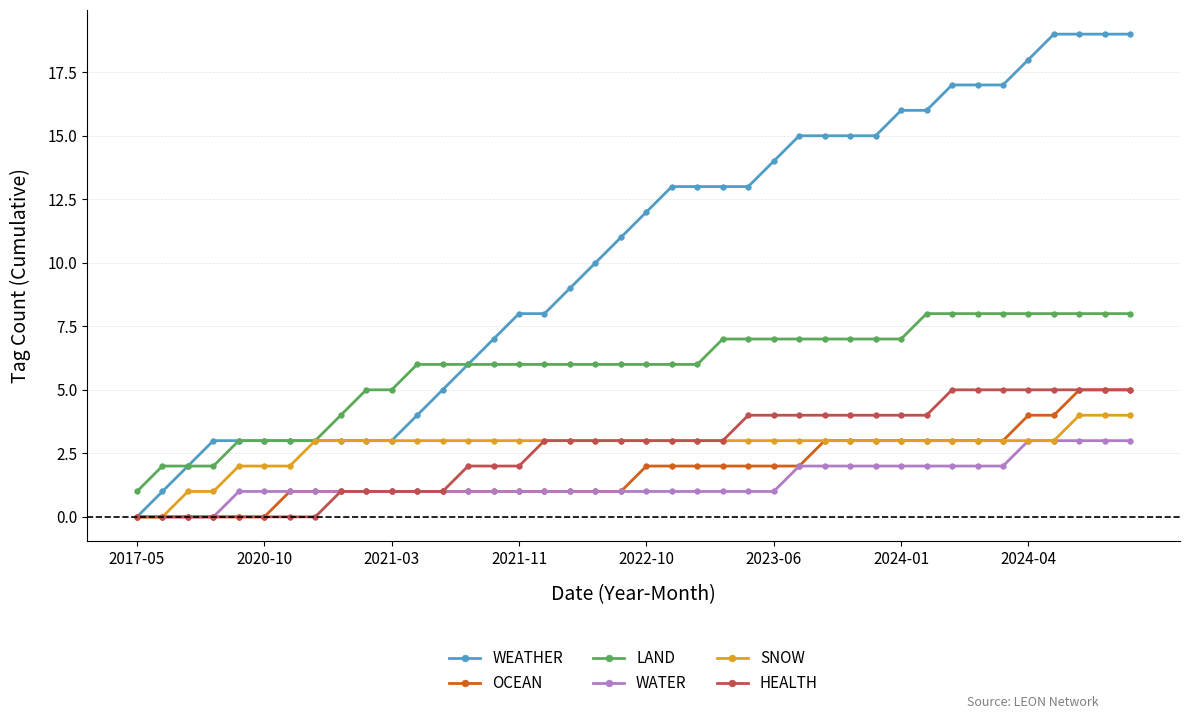

What is the value of the WEATHER point at the 30th from the left?

15